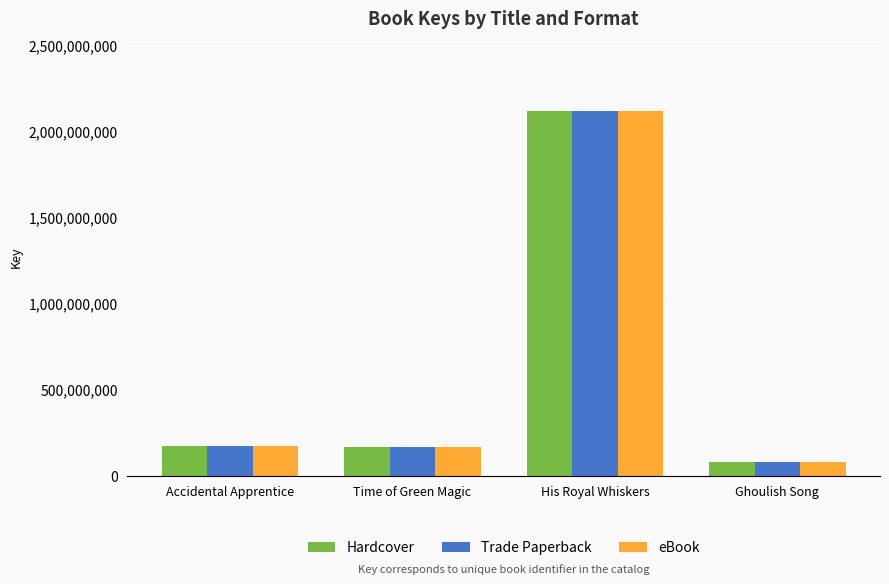

What is the sum of the Hardcover values at Ghoulish Song and Accidental Apprentice?

251121251